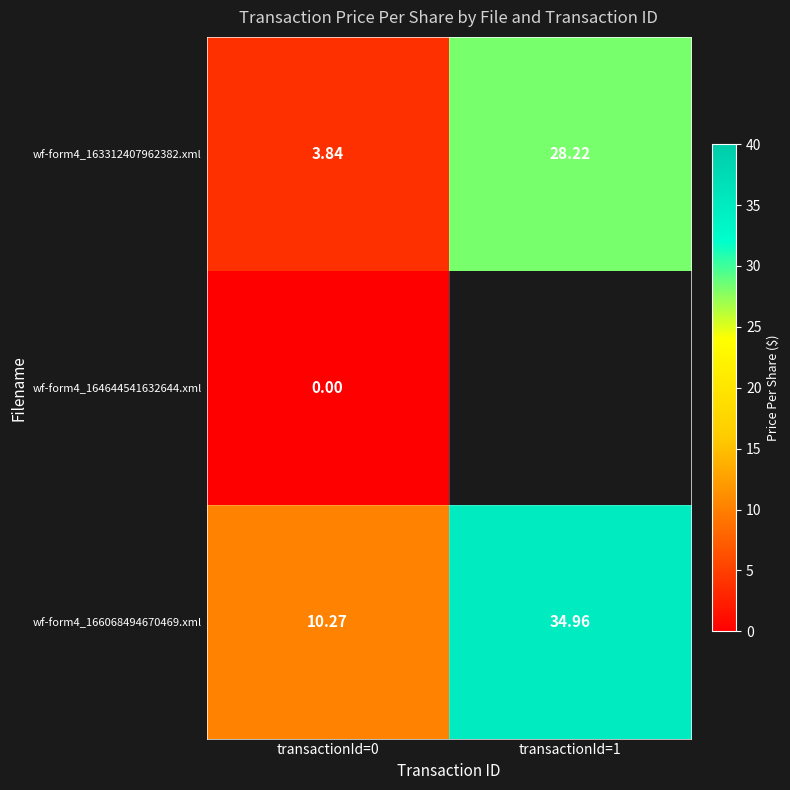

Is the value of wf-form4_163312407962382.xml at transactionId=0 greater than the value of wf-form4_166068494670469.xml at transactionId=0?

No